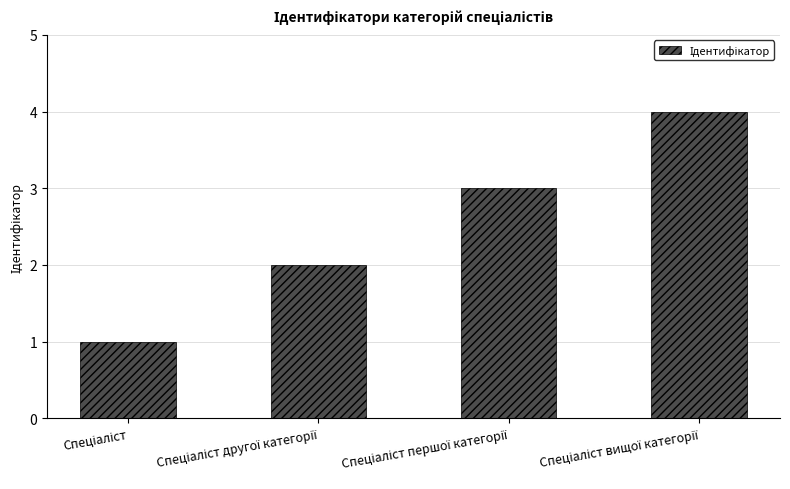

Reading right to left, extract all data points from this chart.

4	3	2	1